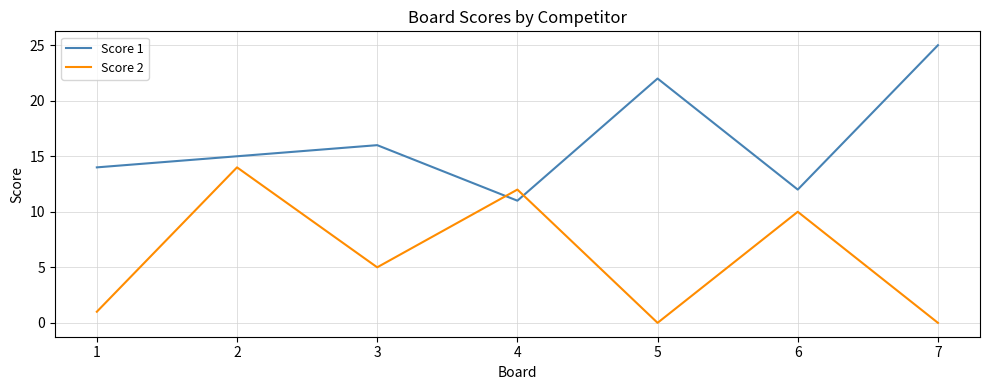

True or false: Score 1 has a value of 11 at 4.

True